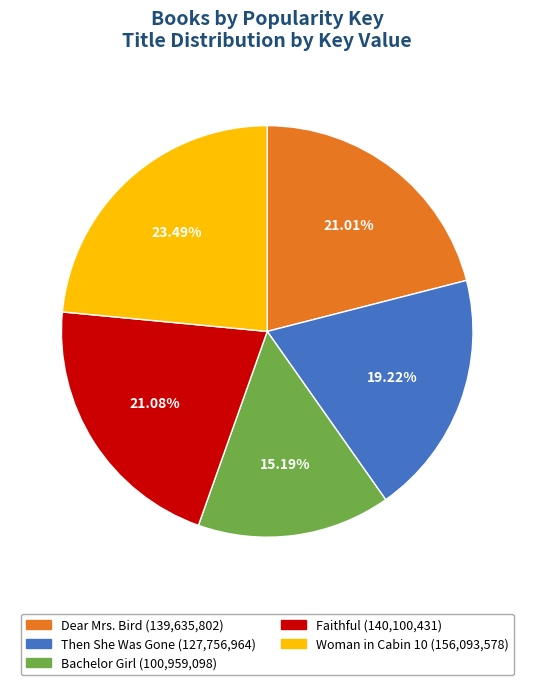

Which category has the biggest portion of the pie?

Woman in Cabin 10